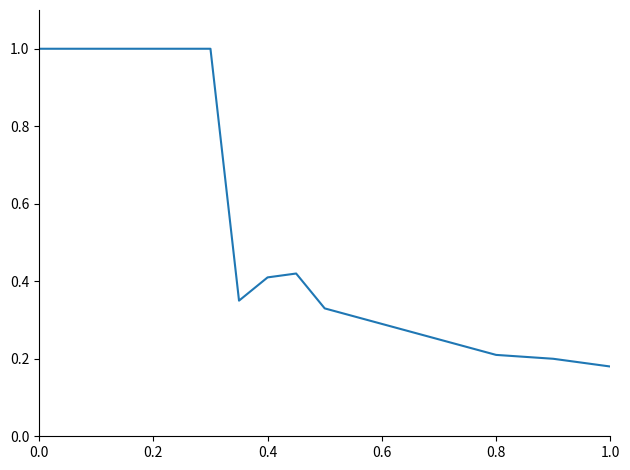

Count the values in the range 0 to 1.

20